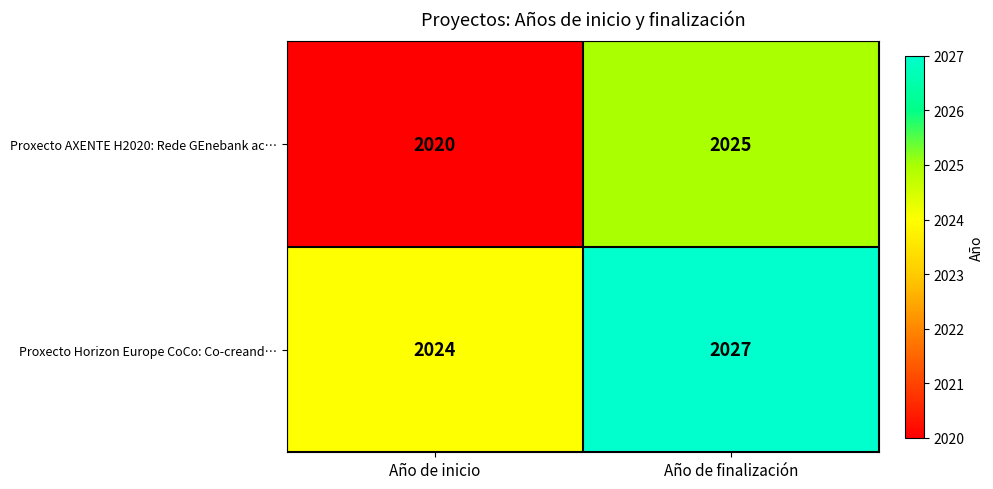

Reading left to right, extract all data points from this chart.

Proxecto AXENTE H2020: Rede GEnebank ac…: Año de inicio=2020	Año de finalización=2025
Proxecto Horizon Europe CoCo: Co-creand…: Año de inicio=2024	Año de finalización=2027